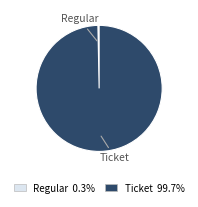

Is the sum of Regular and Ticket greater than half?

Yes